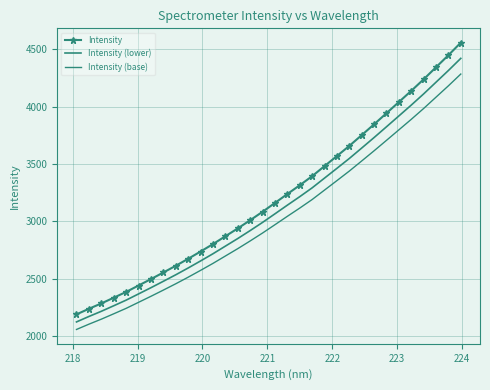

Which series has the largest total across all categories?

Intensity